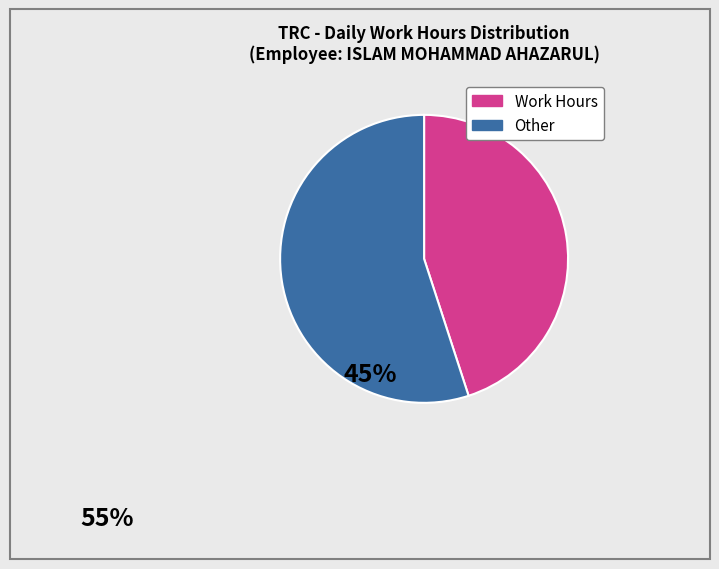

Is there a majority slice in this chart?

Yes